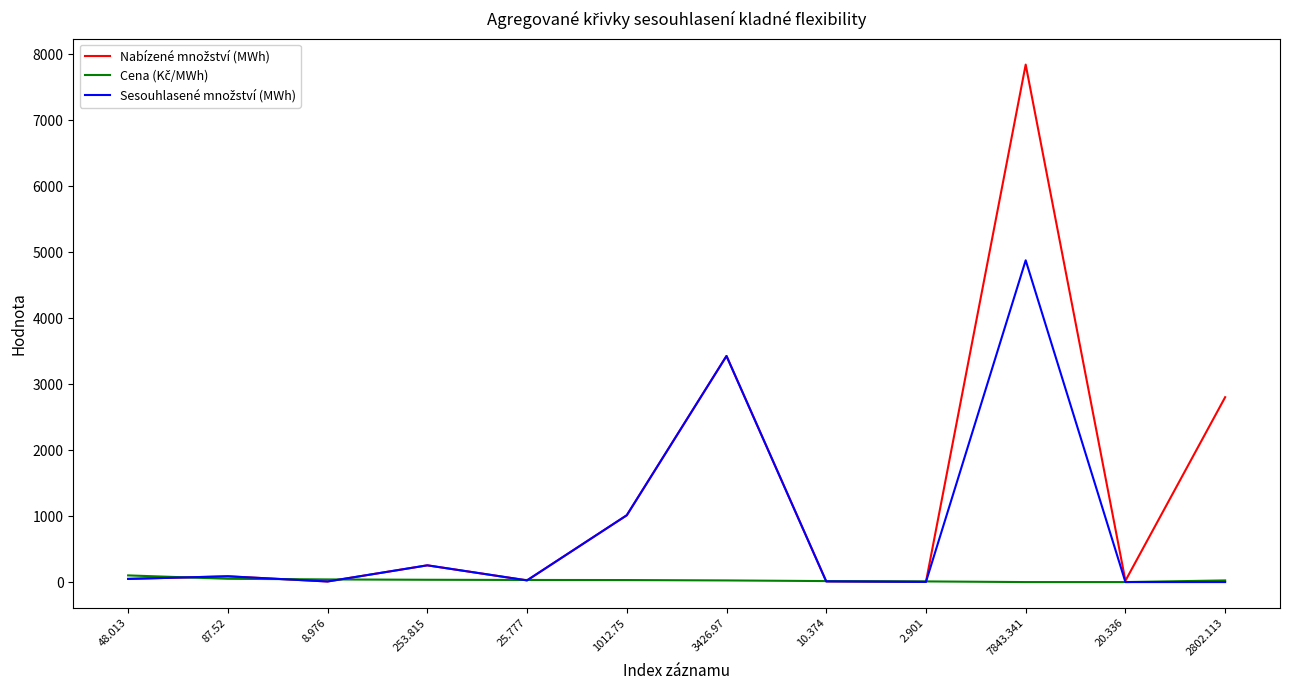

At which category does the chart reach its peak across all series?

7843.341